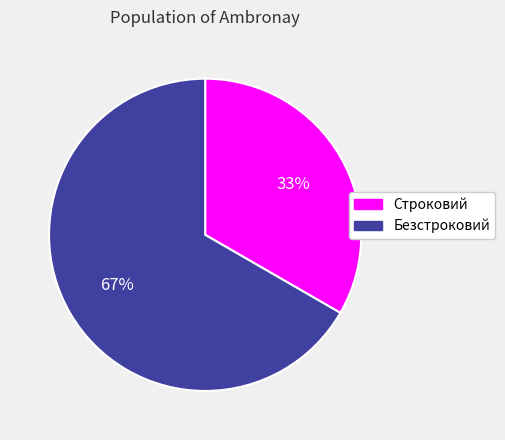

To the nearest percent, what is the average slice percentage?

50%